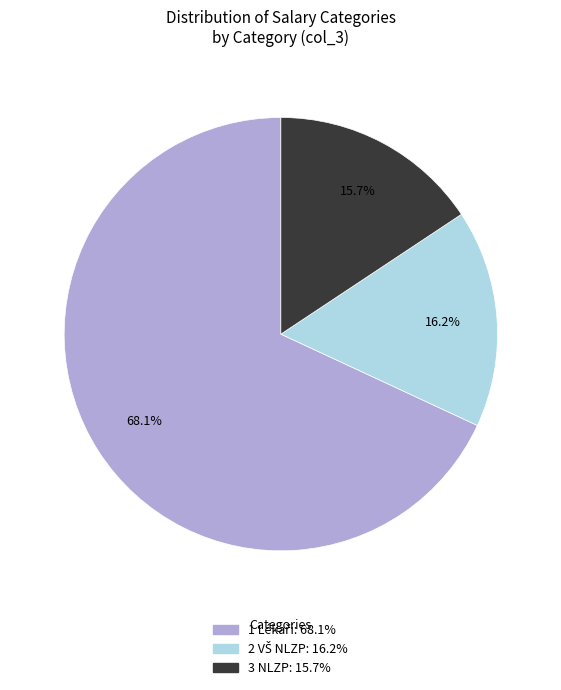

Is there a majority slice in this chart?

Yes